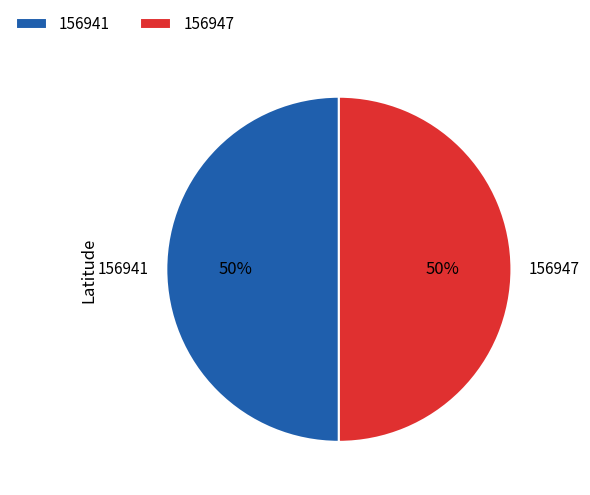

Do 156947 and 156941 together represent more than half of the pie?

Yes